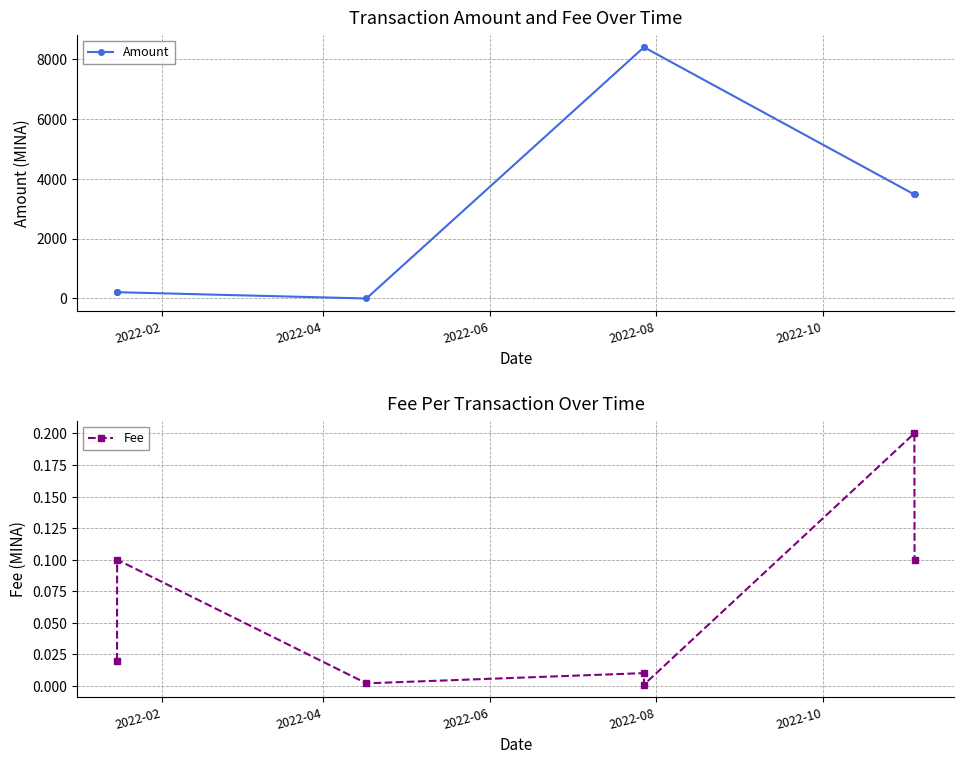

What is the difference between the maximum and minimum values in the Amount series?

8383.0